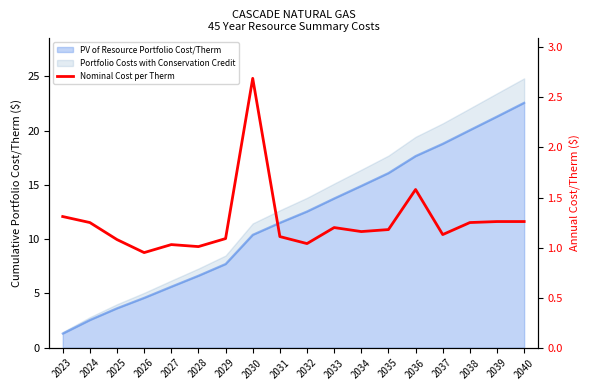

What is the difference between the values at 2026 and 2030?

1.7